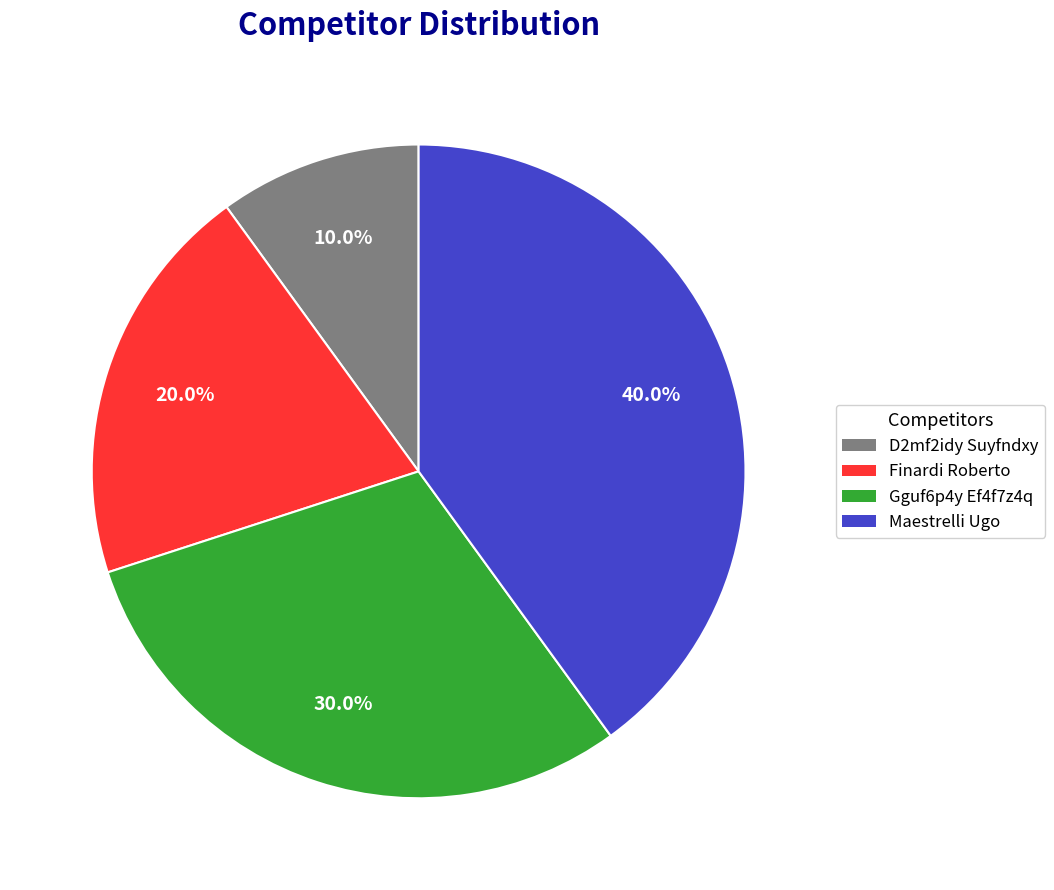

Which slice is the smallest?

D2mf2idy Suyfndxy